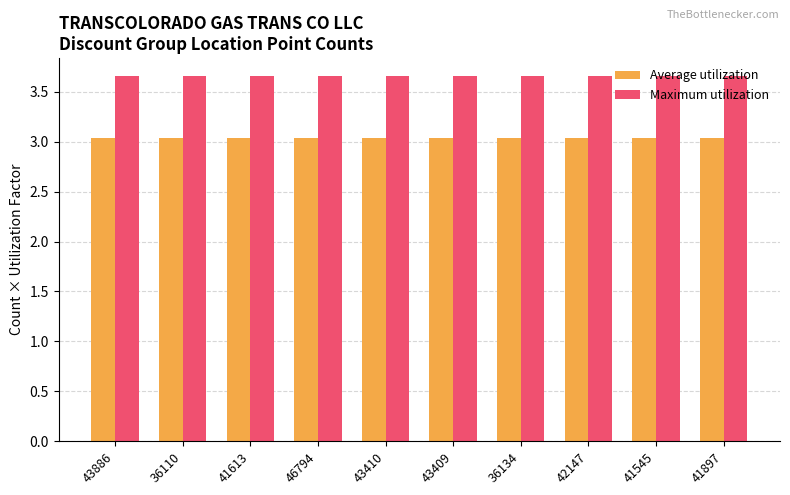

At how many categories does at least one series exceed 3?

10